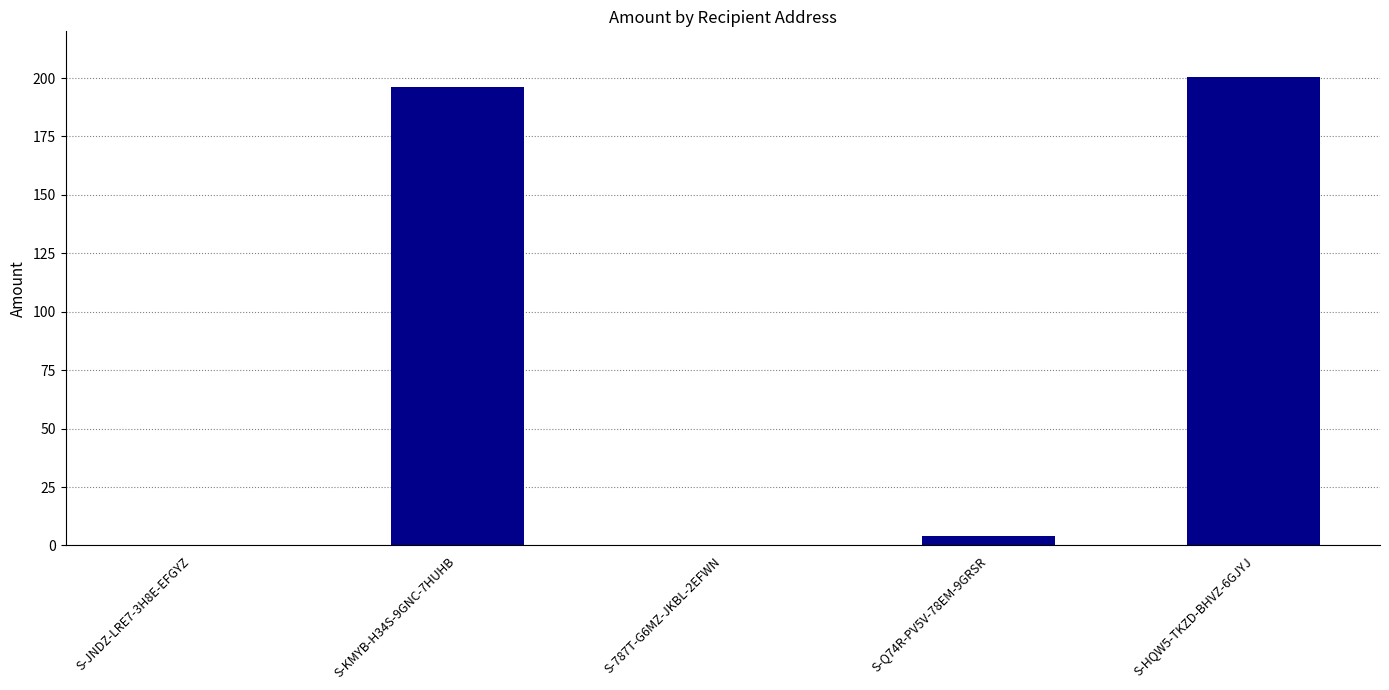

Where does the data first go above 4?

S-KMYB-H34S-9GNC-7HUHB